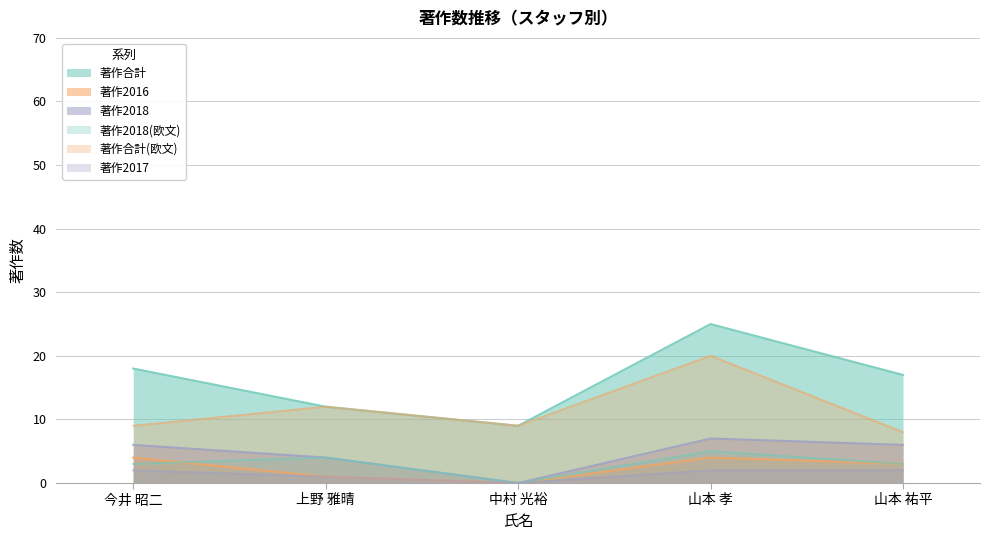

At how many categories does at least one series exceed 13?

3